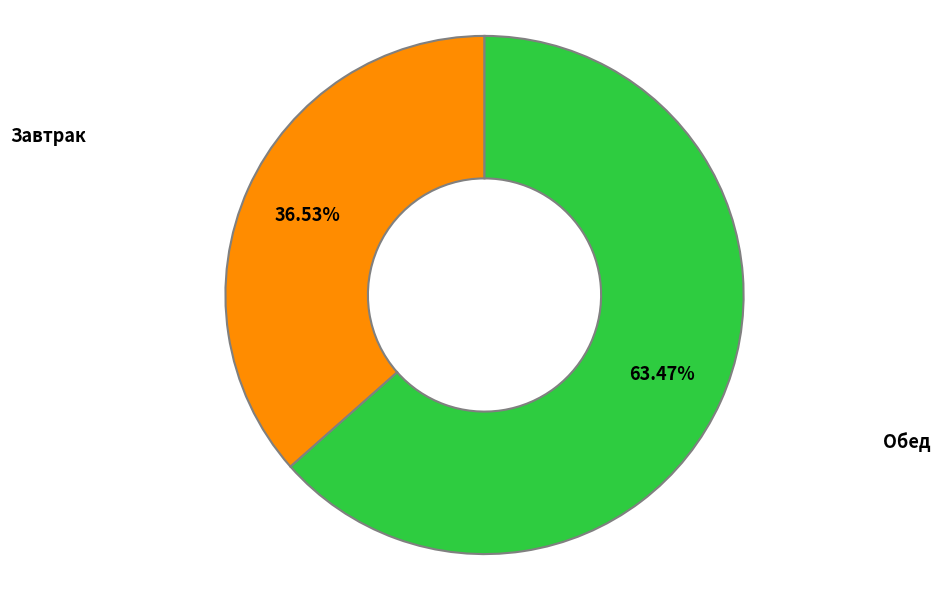

Does any single category account for the majority?

Yes